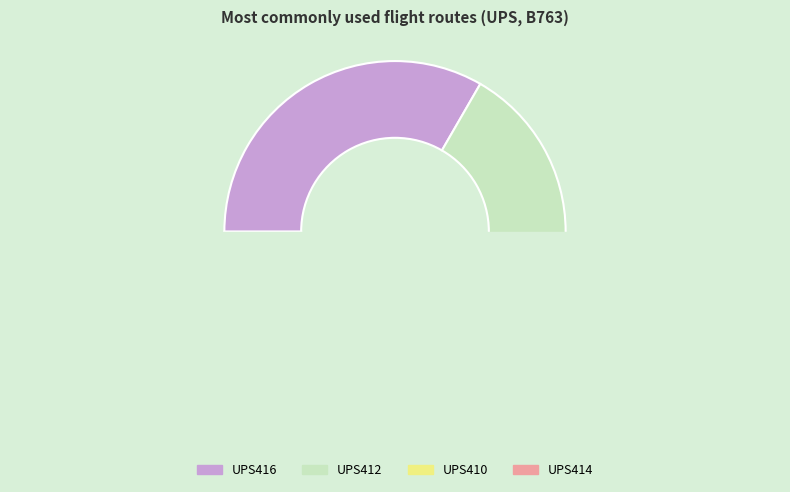

Which slice is the largest?

UPS416